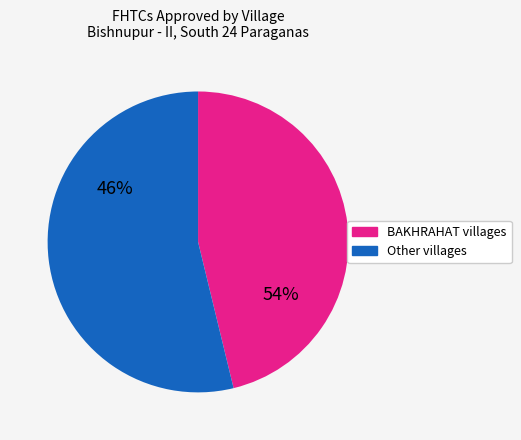

Is it true that Sajua is 1% of the pie?

False